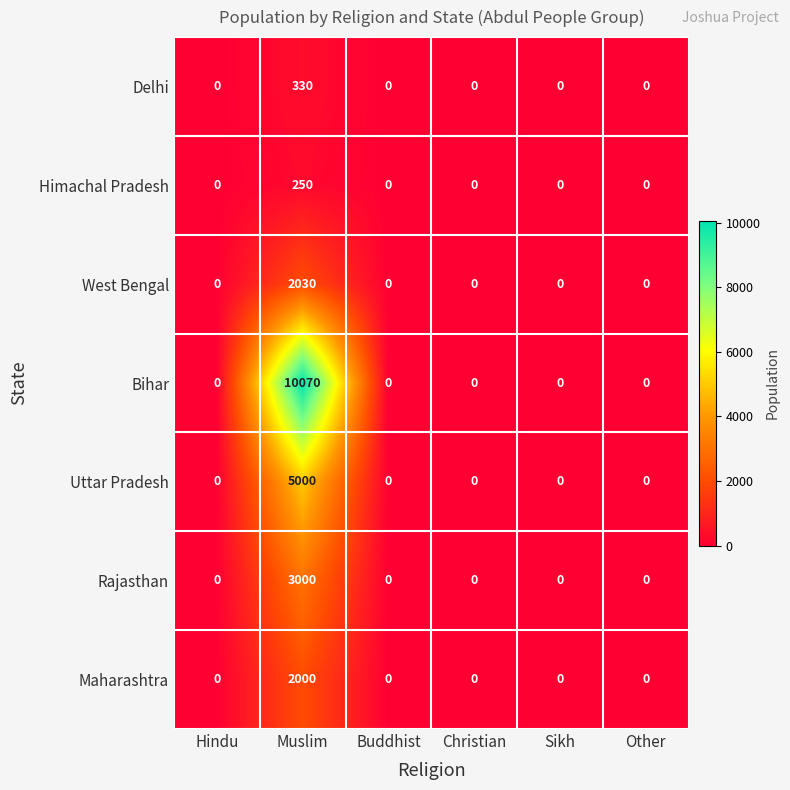

What is the maximum value for Uttar Pradesh?

5000